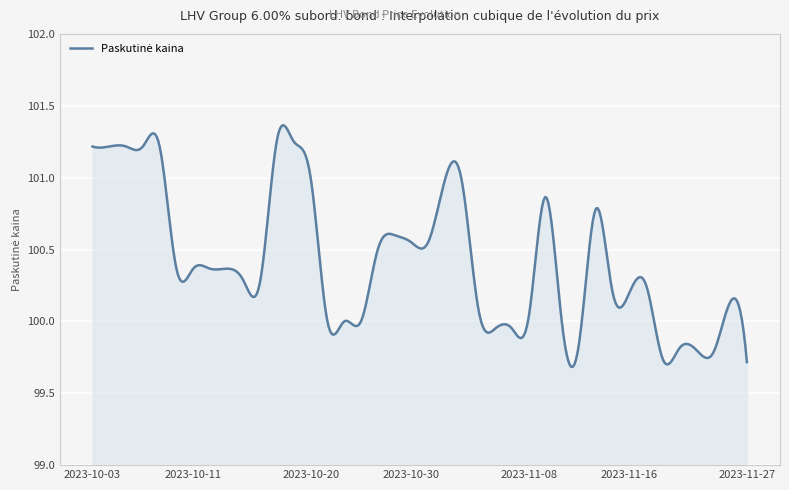

What is the difference between the maximum and minimum values?

1.7